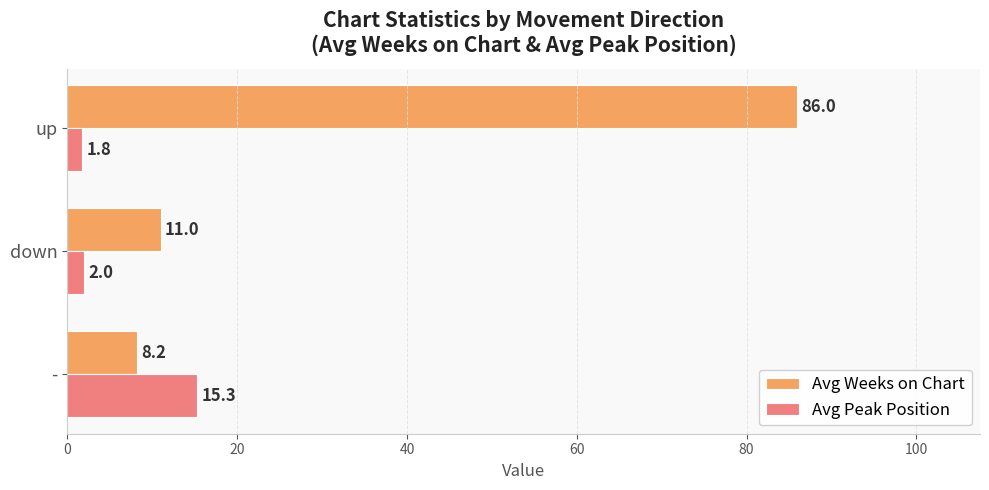

List the series in order of their overall mean, highest first.

Avg Weeks on Chart, Avg Peak Position